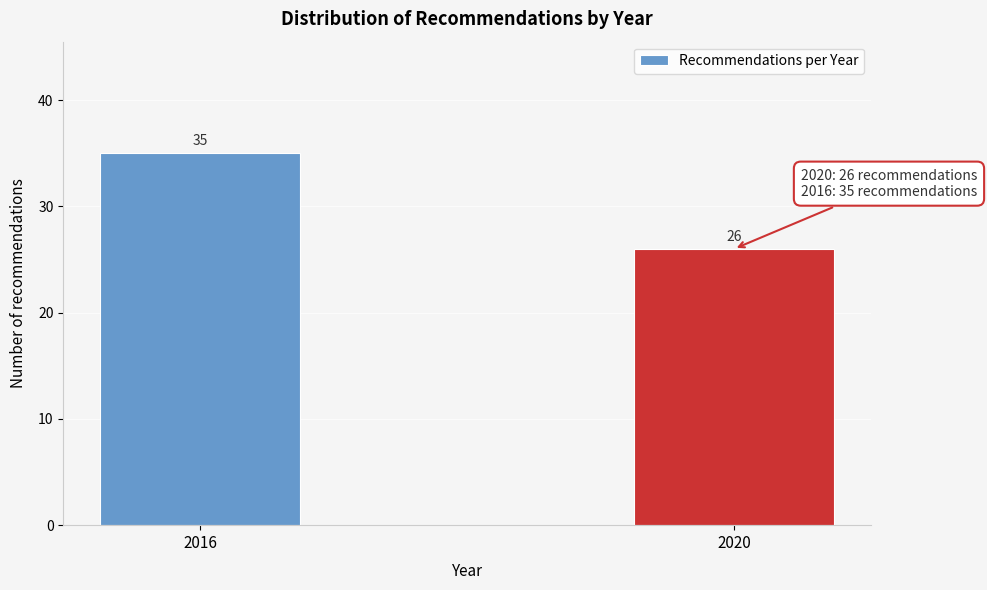

Reading left to right, what are all the values shown in this chart?

35	26